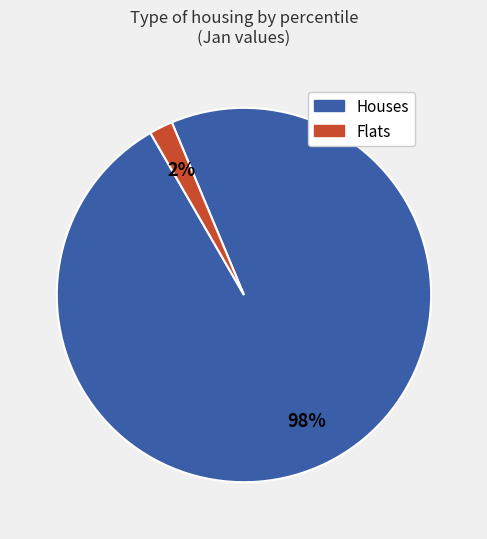

To the nearest percent, what is the average slice percentage?

50%